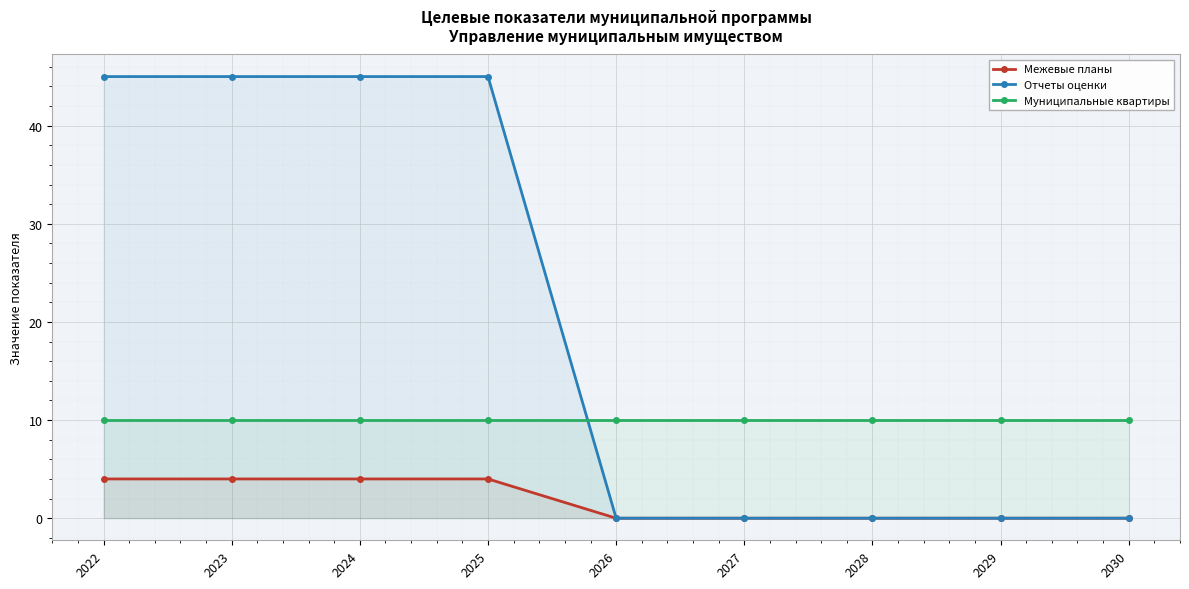

The value of Муниципальные квартиры at 2022 is 6. True or false?

False